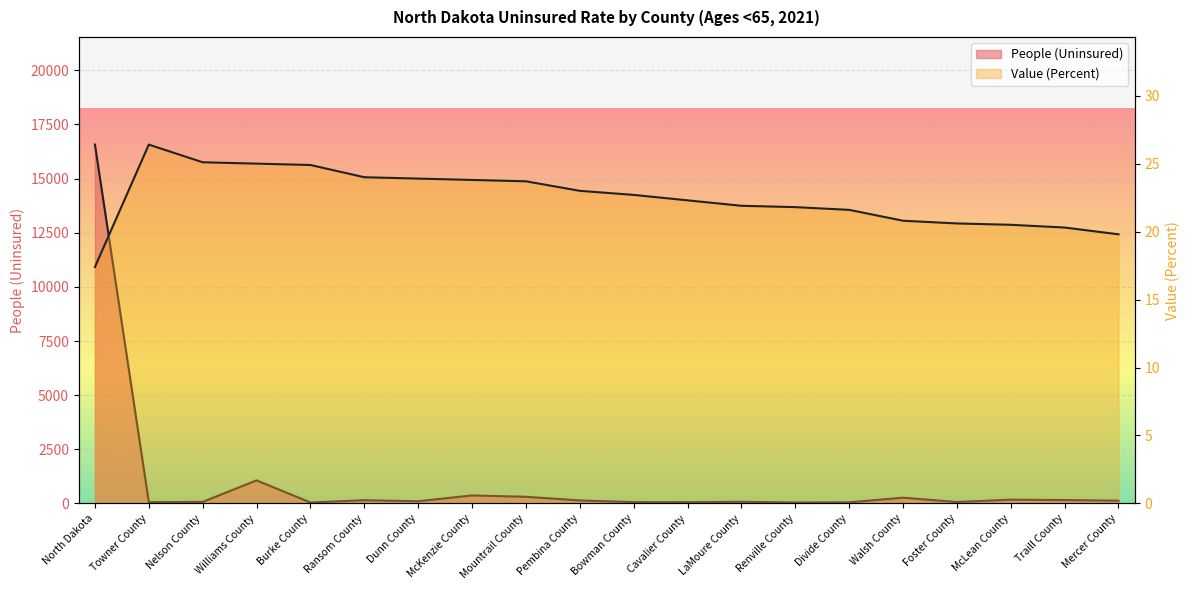

Rank the series by their average value, from lowest to highest.

Value (Percent), People (Uninsured)